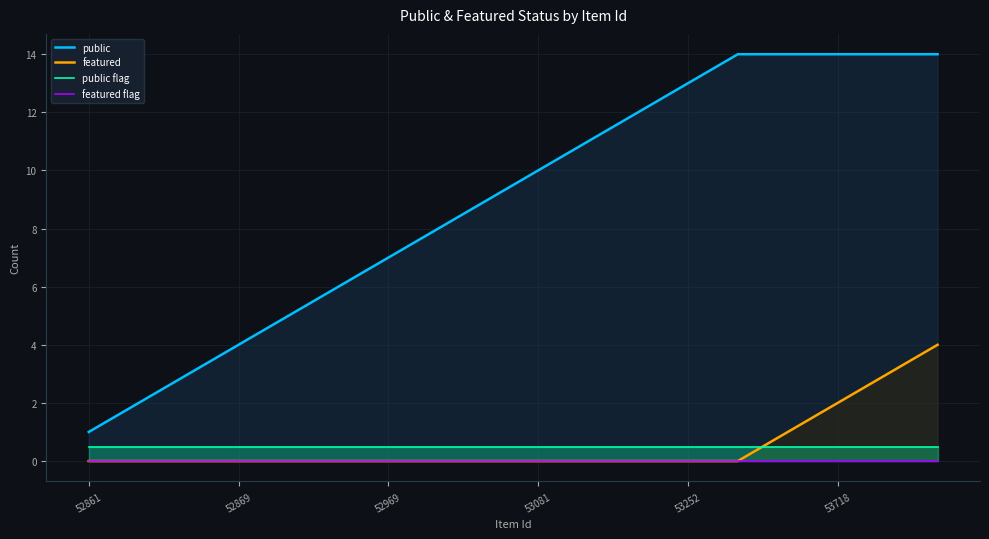

What is the lowest value of the public flag series?

0.5